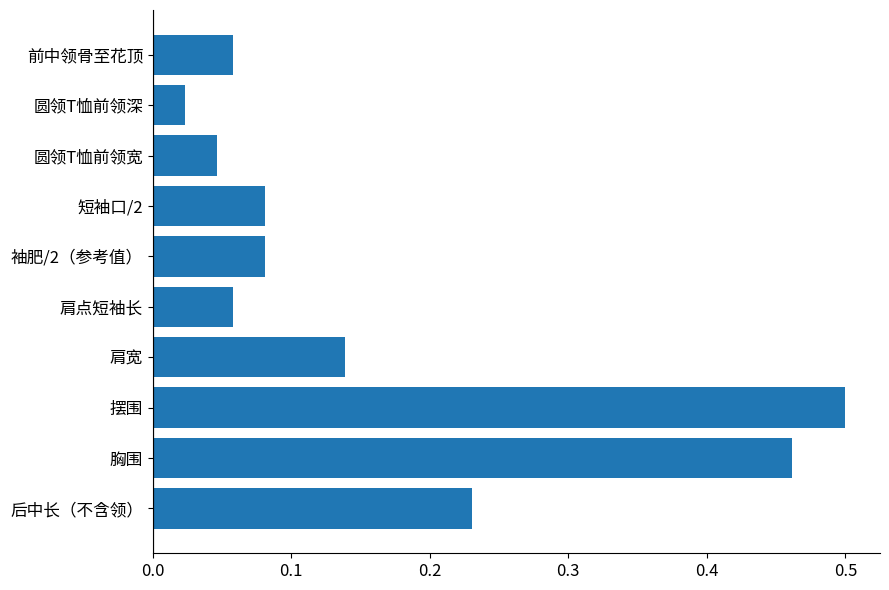

Which has a higher value, 肩点短袖长 or 后中长（不含领）?

后中长（不含领）